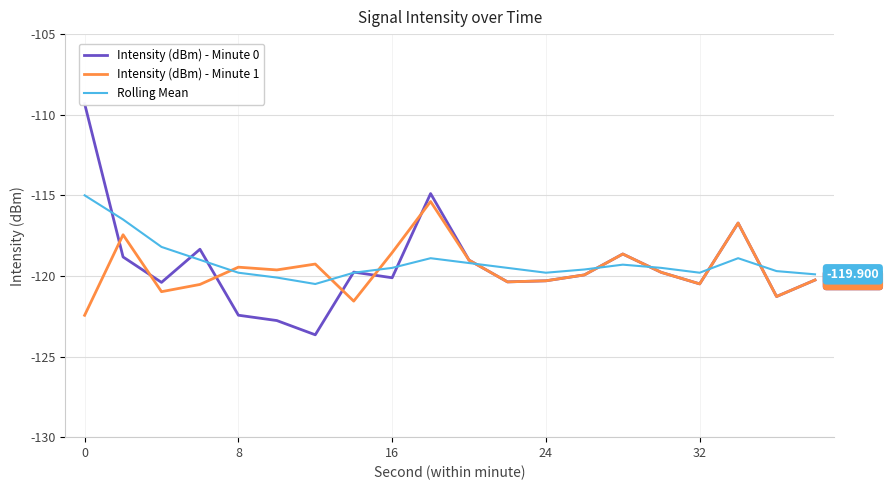

Read the Intensity (dBm) - Minute 1 value at 17.

-116.7